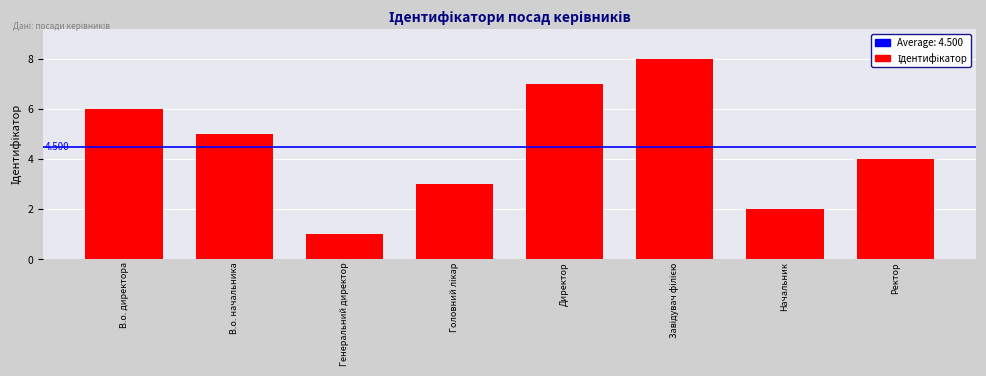

Count the values in the range 3 to 7.

5